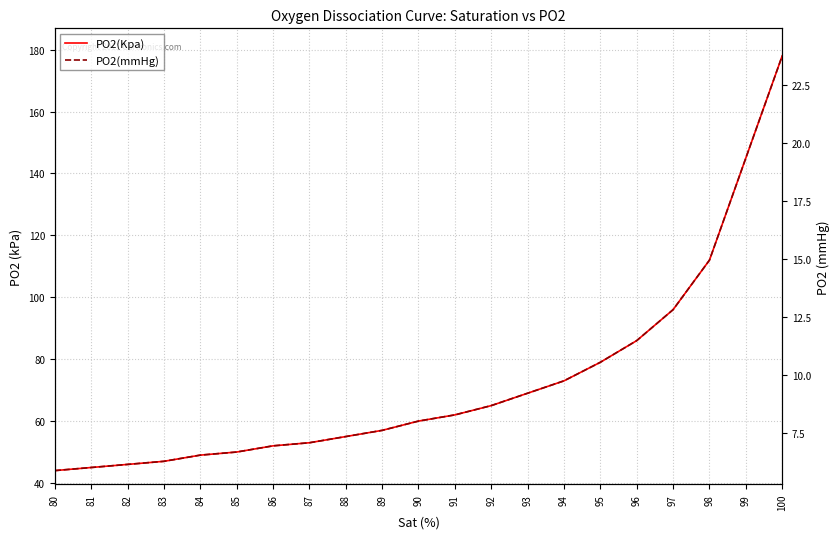

True or false: PO2(Kpa) and PO2(mmHg) cross at least once.

False